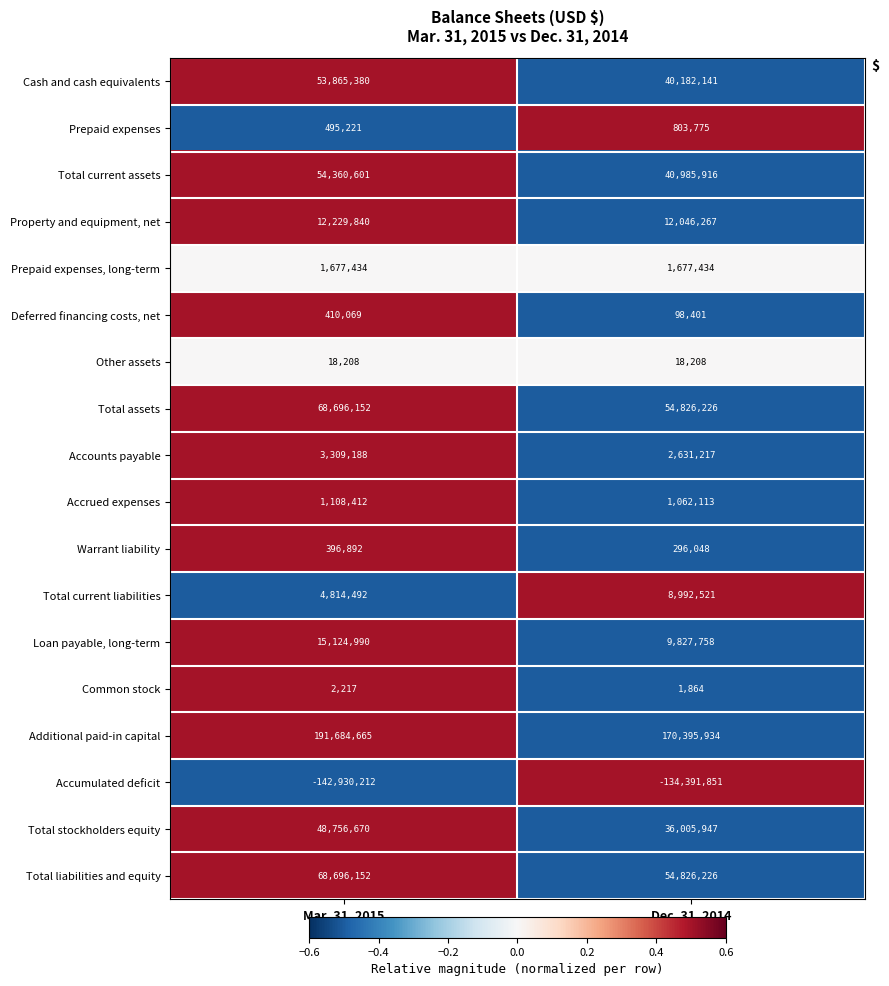

At which category is the sum across all series the highest?

Mar. 31, 2015